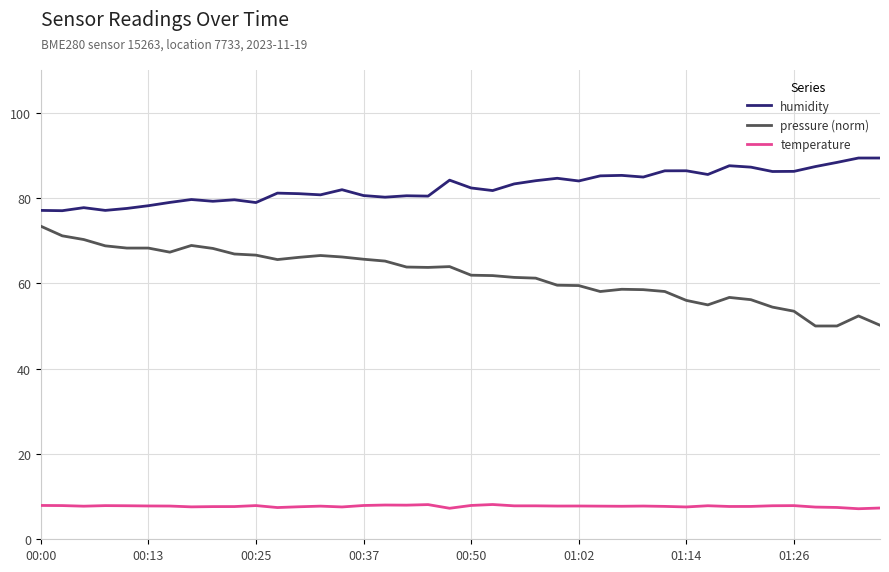

Which series has the largest total across all categories?

humidity